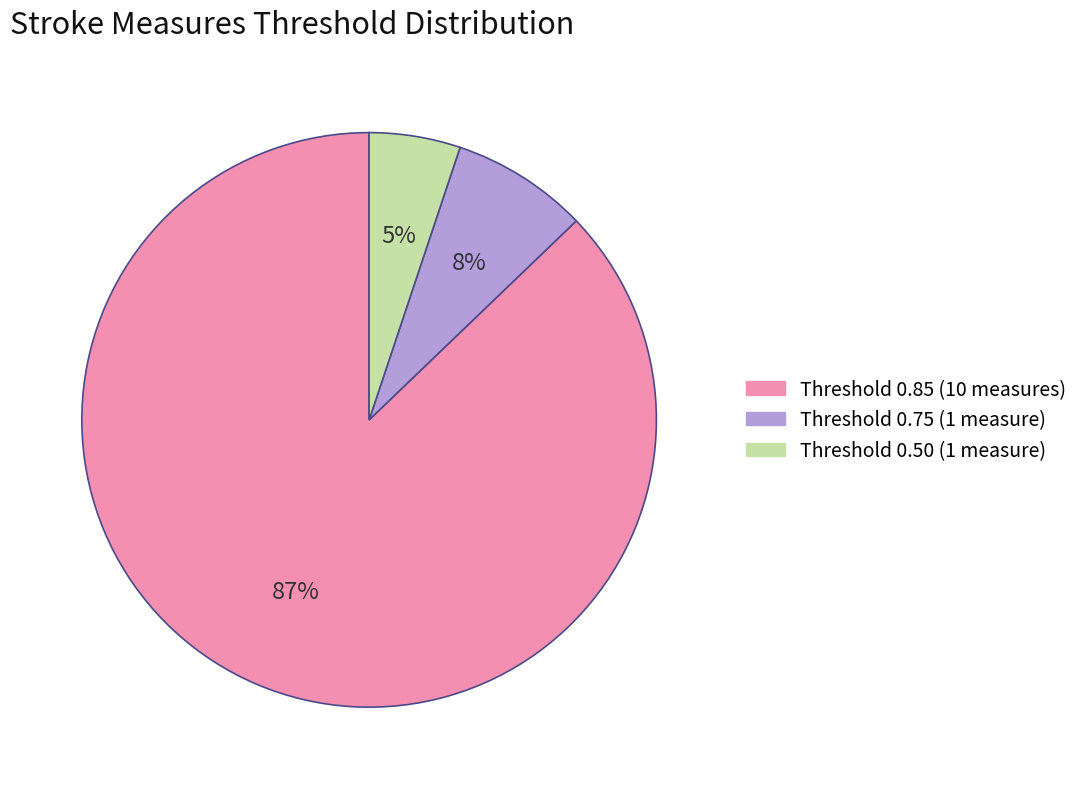

Is there any slice that represents more than half of the pie?

Yes